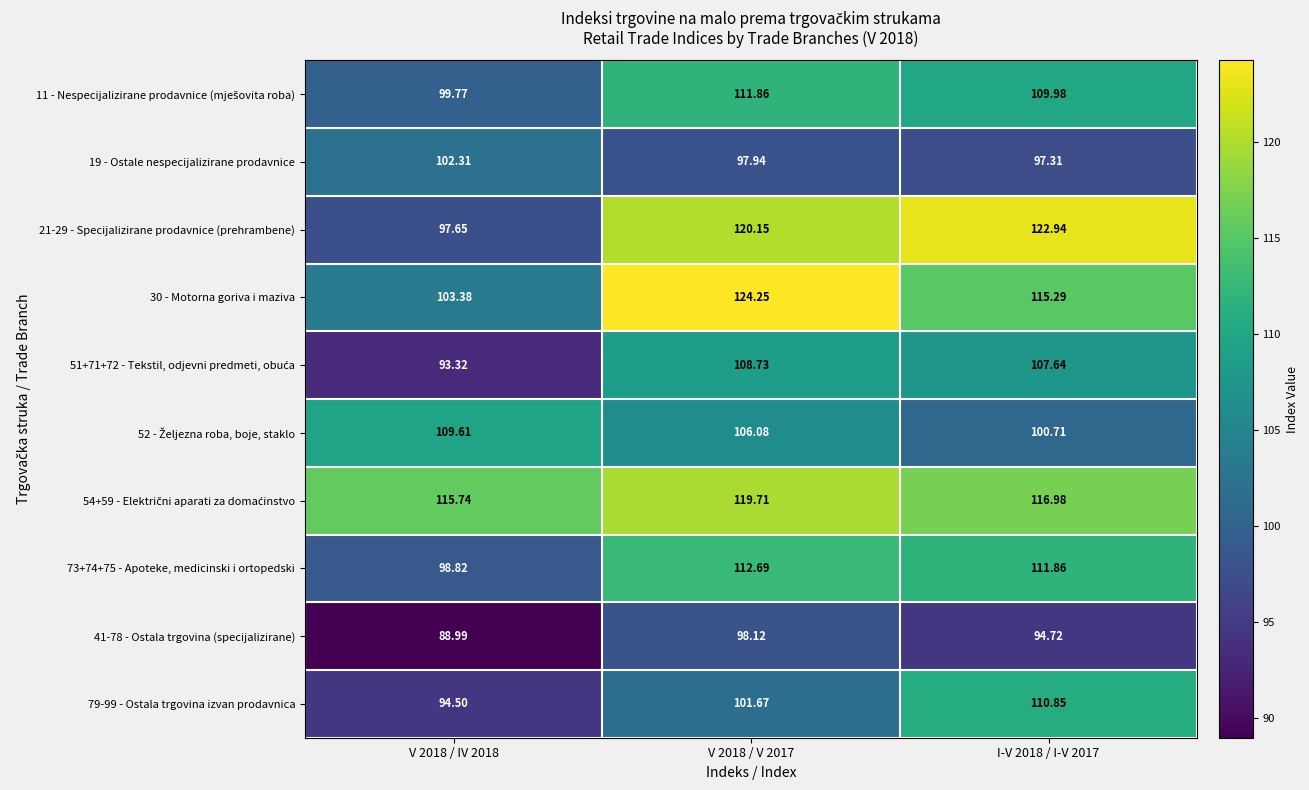

Is the value of 19 - Ostale nespecijalizirane prodavnice at V 2018 / IV 2018 greater than the value of 41-78 - Ostala trgovina (specijalizirane) at I-V 2018 / I-V 2017?

Yes